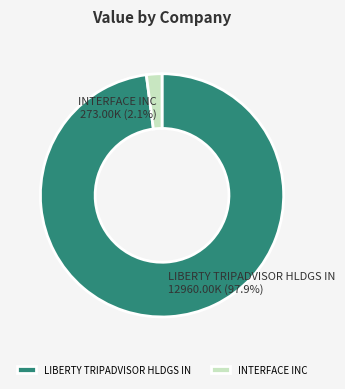

How much of the chart is everything except INTERFACE INC?

97.9%